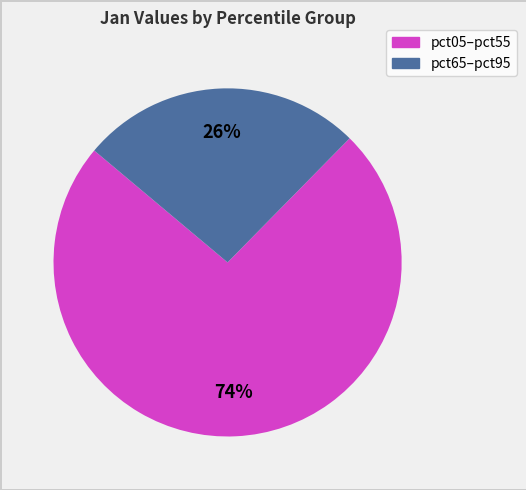

Is there any slice that represents more than half of the pie?

Yes